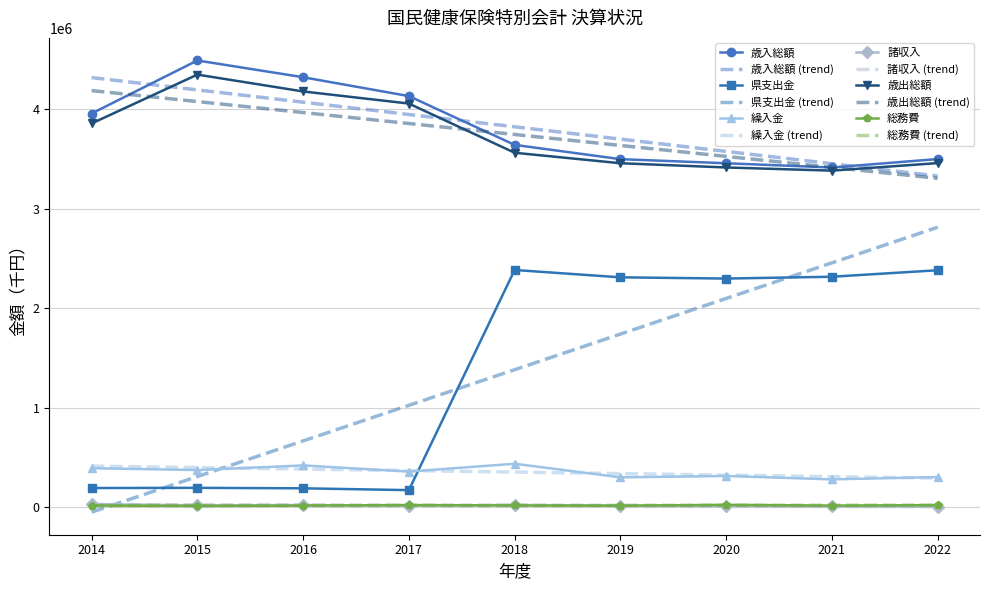

How many interior local valleys does the 諸収入 series have?

2